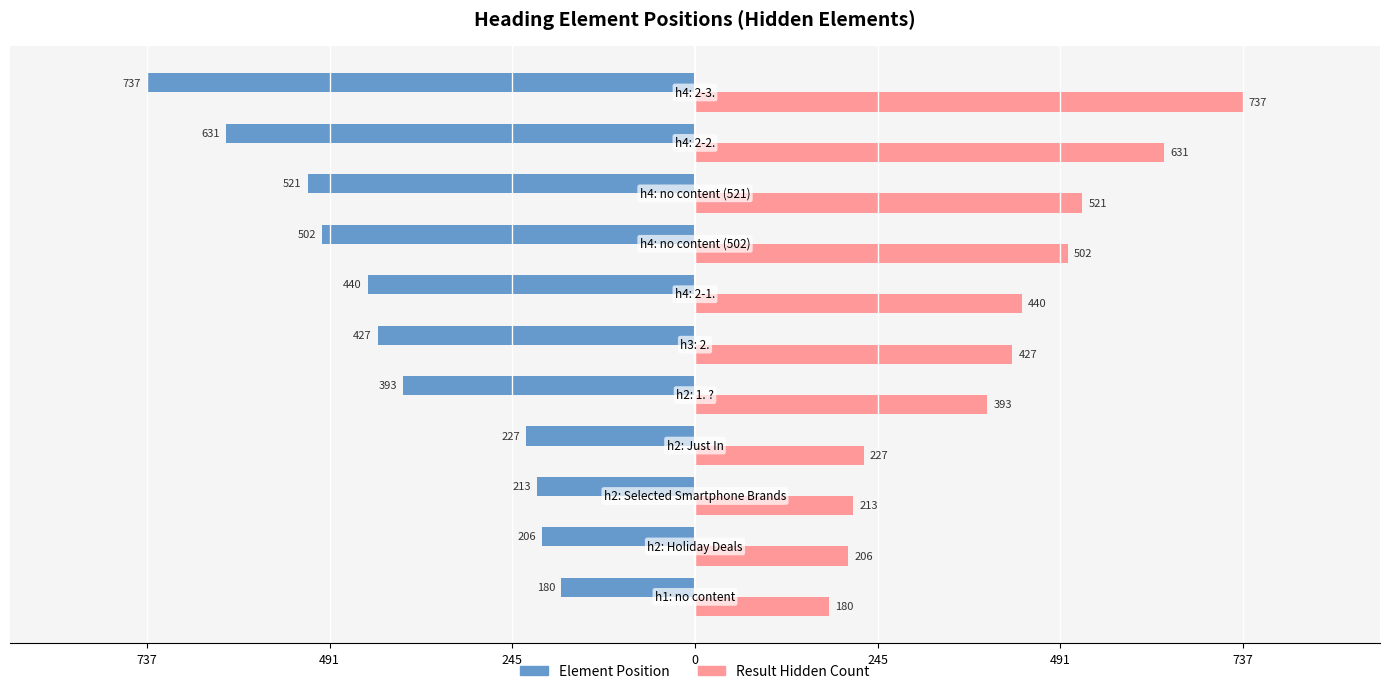

What are all the series names shown in the legend?

Element Position, Result Hidden Count